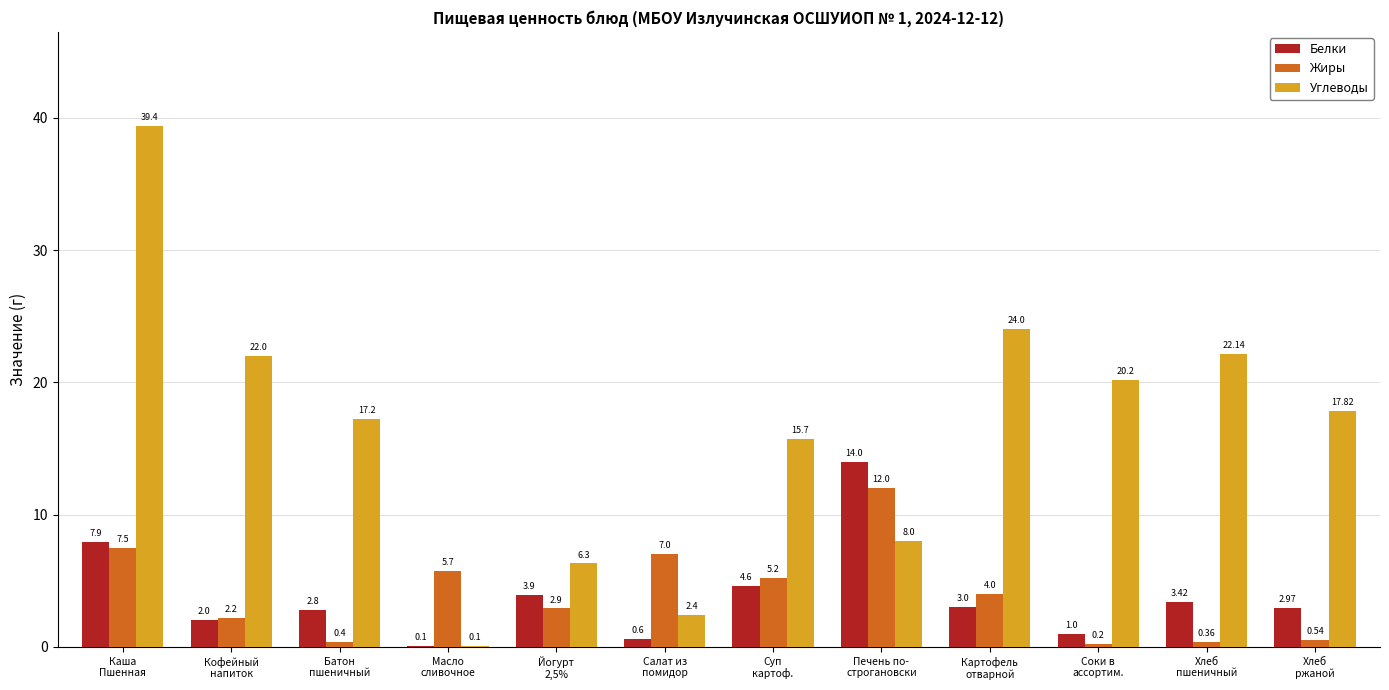

How many distinct data groups are displayed?

3